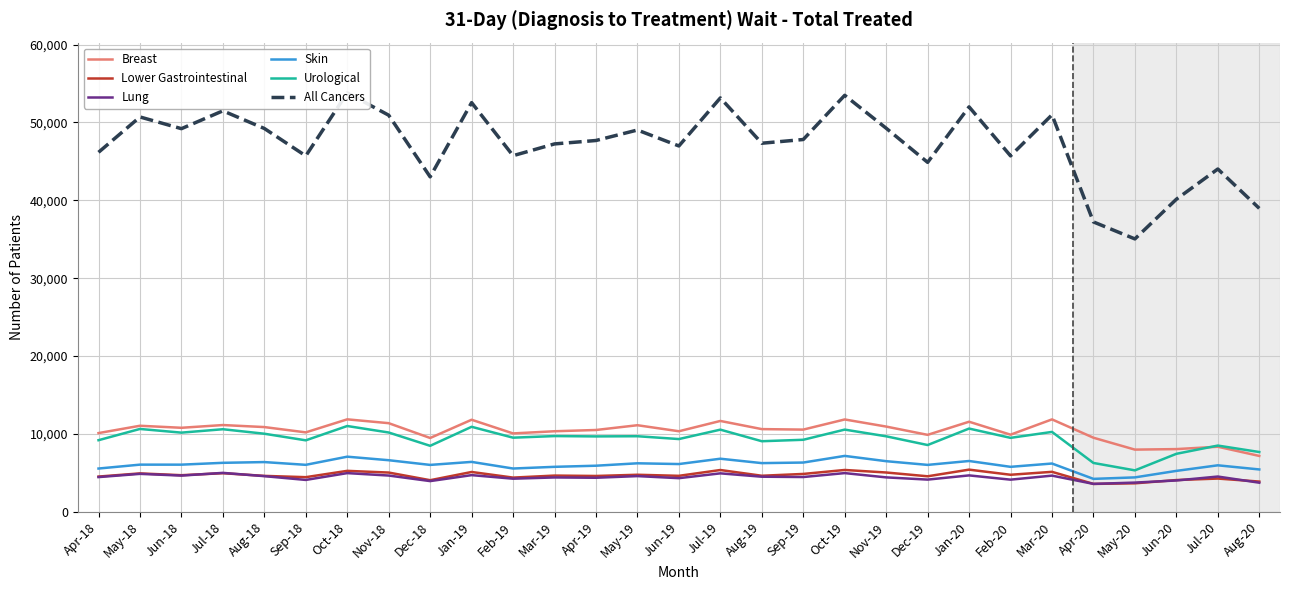

True or false: Lower Gastrointestinal has a value of 7889 at Aug-18.

False